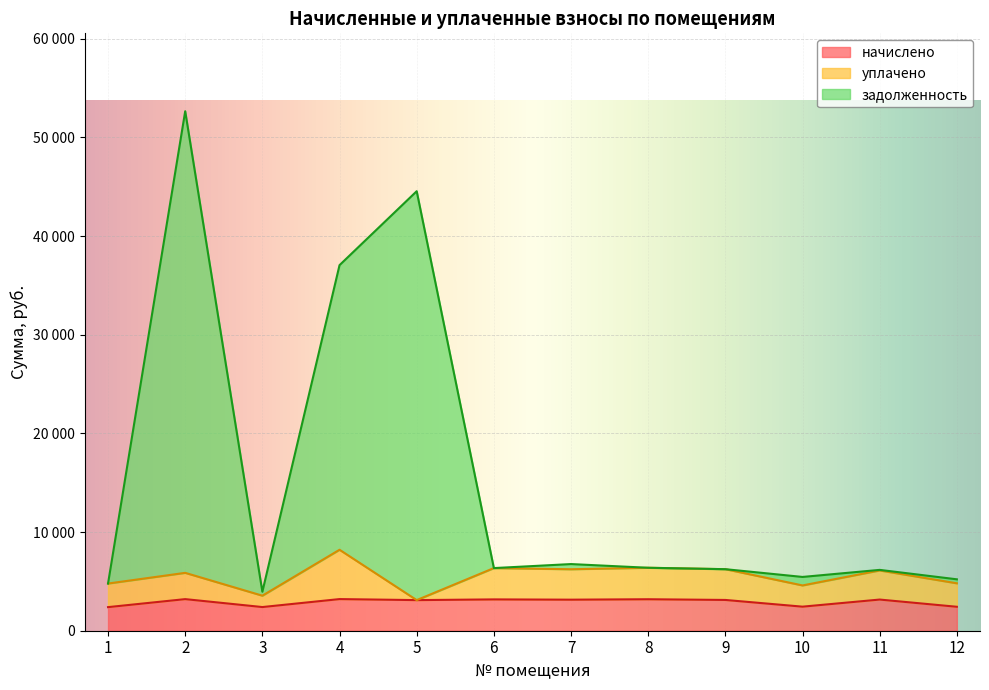

What are all the series names shown in the legend?

начислено, уплачено, задолженность